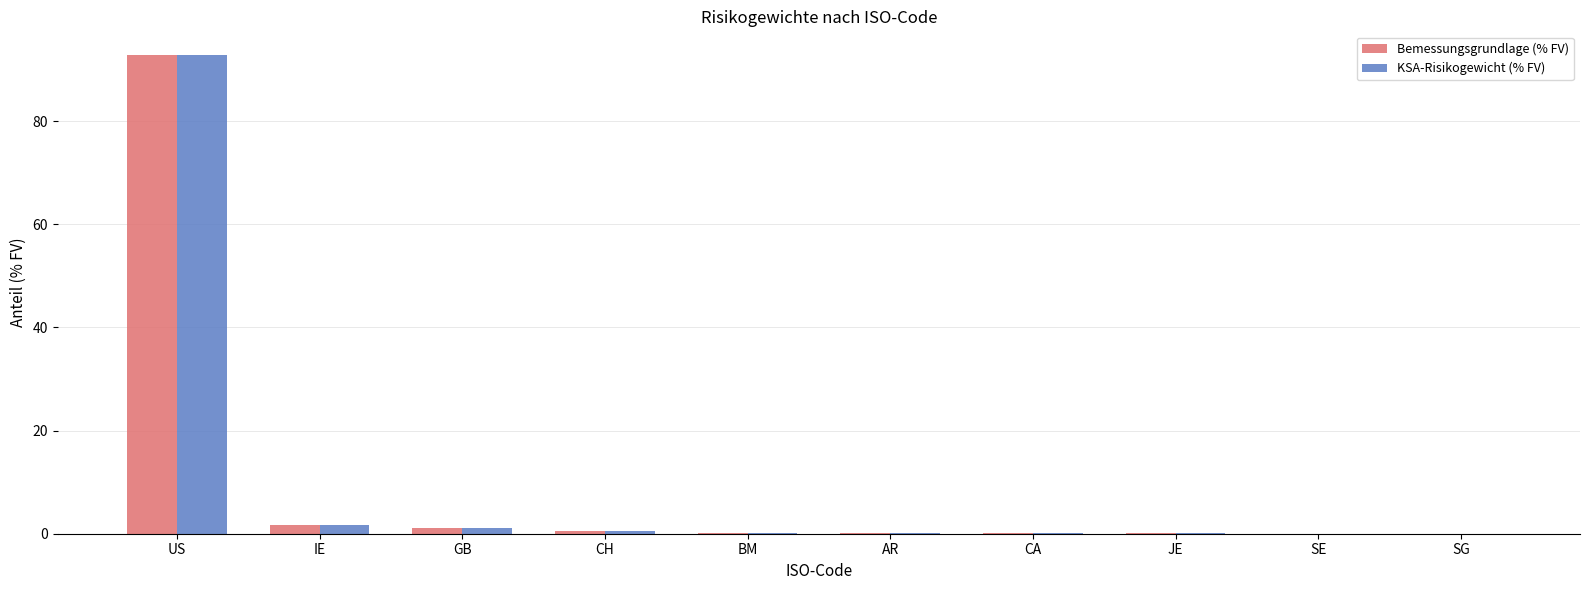

Which category has the highest value across all series?

US